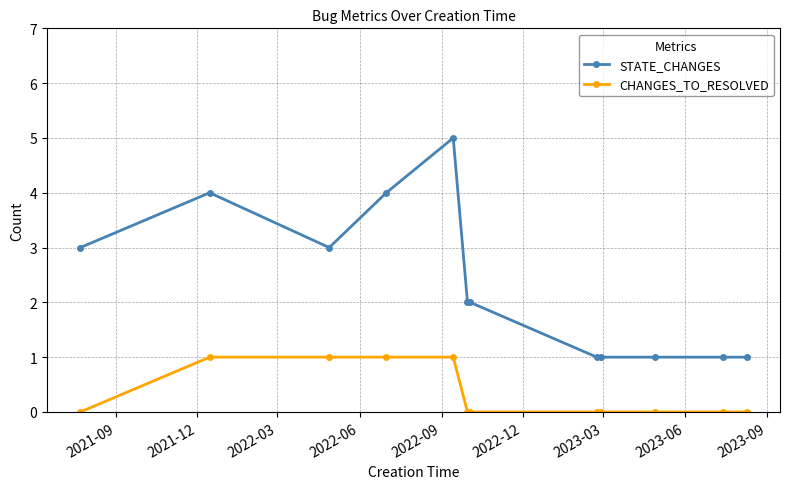

What is the maximum value shown in the chart?

5